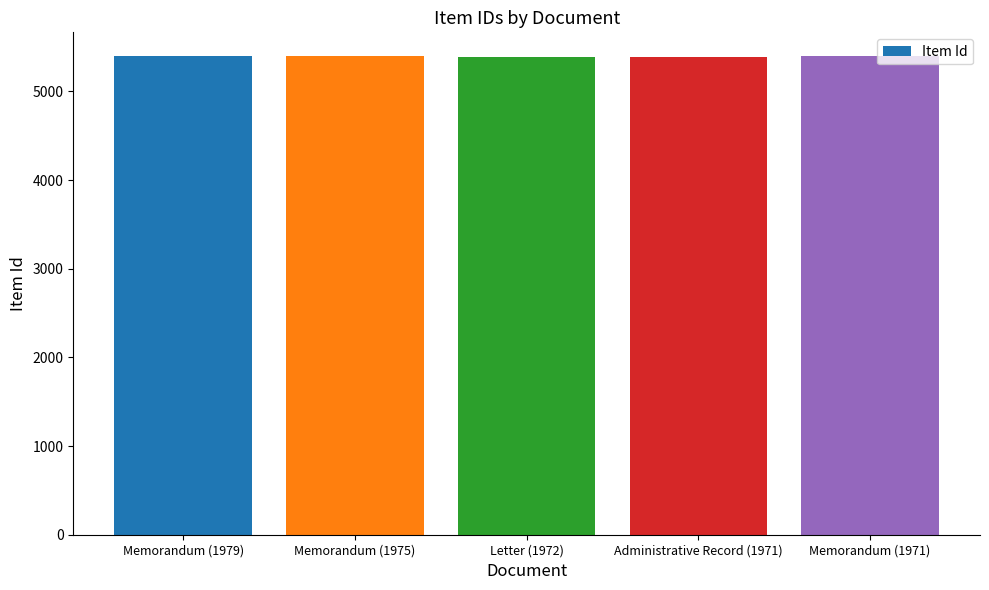

Approximately how many times larger is the value at Memorandum (1971) compared to Letter (1972)?

1.0